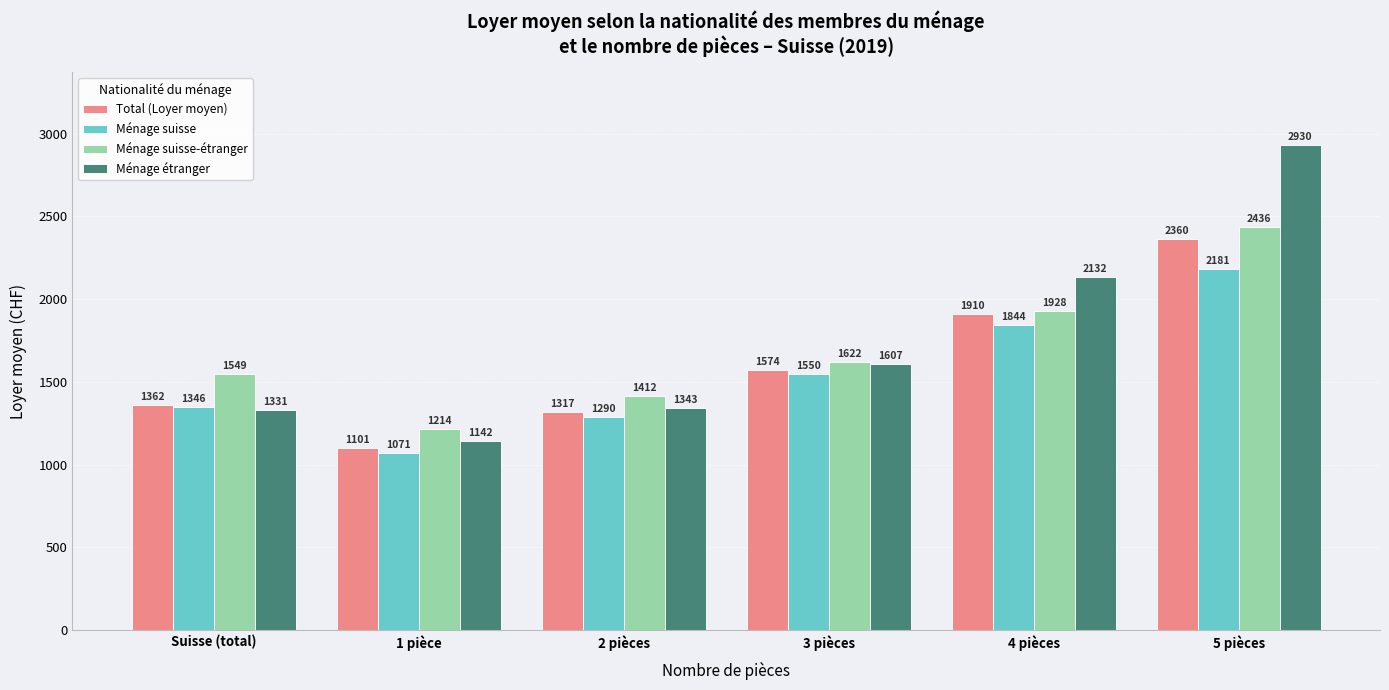

Reading left to right, extract all data points from this chart.

Total (Loyer moyen): Suisse (total)=1362	1 pièce=1101	2 pièces=1317	3 pièces=1574	4 pièces=1910	5 pièces=2360
Ménage suisse: Suisse (total)=1346	1 pièce=1071	2 pièces=1290	3 pièces=1550	4 pièces=1844	5 pièces=2181
Ménage suisse-étranger: Suisse (total)=1549	1 pièce=1214	2 pièces=1412	3 pièces=1622	4 pièces=1928	5 pièces=2436
Ménage étranger: Suisse (total)=1331	1 pièce=1142	2 pièces=1343	3 pièces=1607	4 pièces=2132	5 pièces=2930